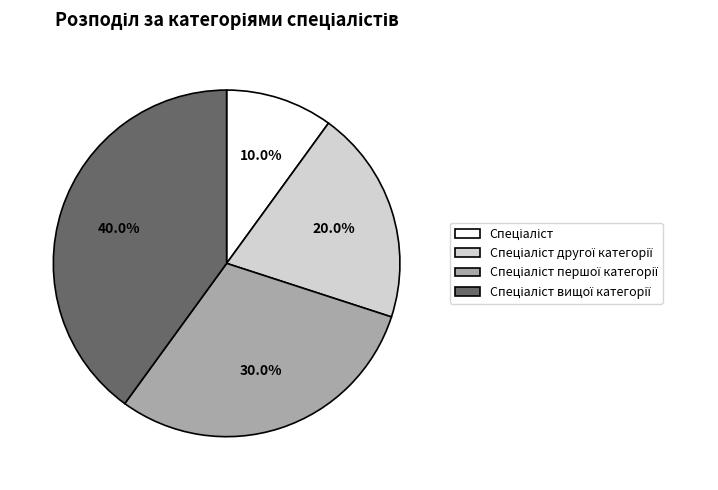

Is there a majority slice in this chart?

No